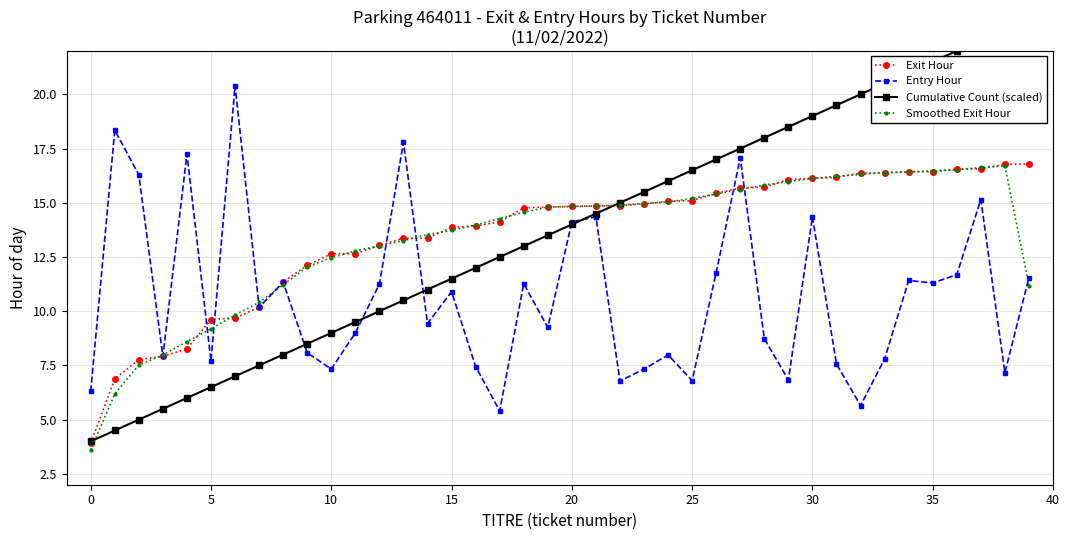

What is the greatest value displayed?

23.5